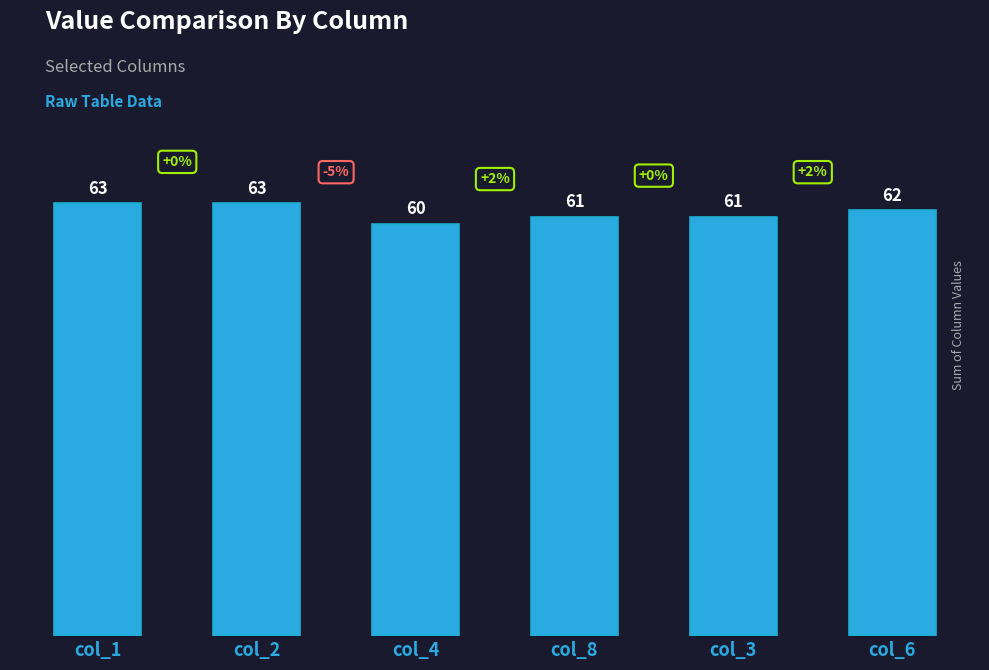

What is the ratio of the value at col_4 to the value at col_8?

1.0